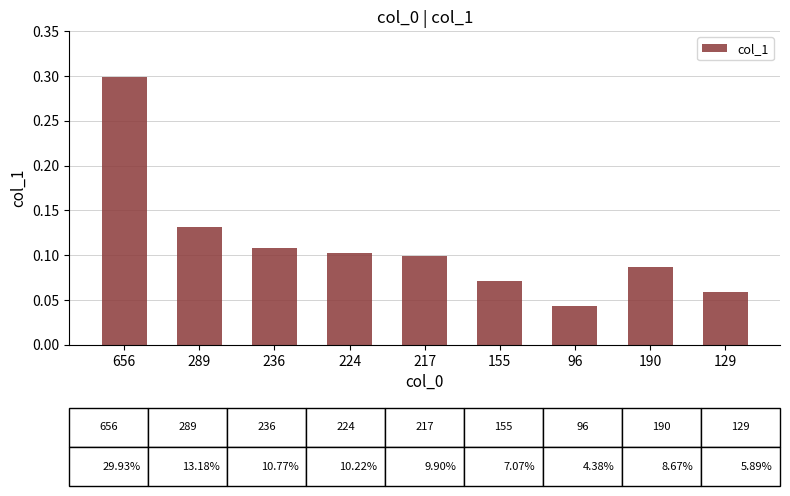

Count the values in the range 0 to 1.

9